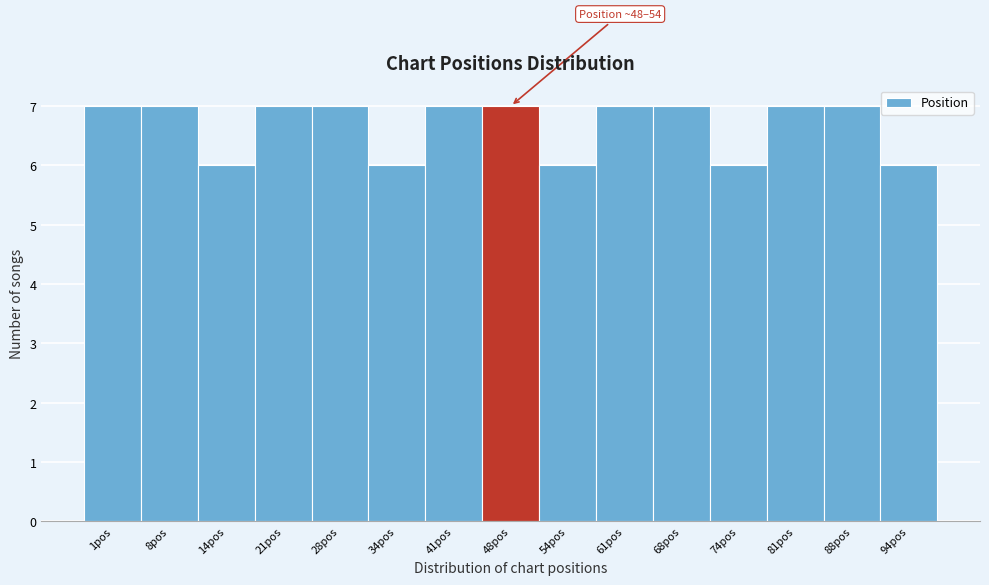

Reading left to right, transcribe all the data shown in this chart.

7	7	6	7	7	6	7	7	6	7	7	6	7	7	6